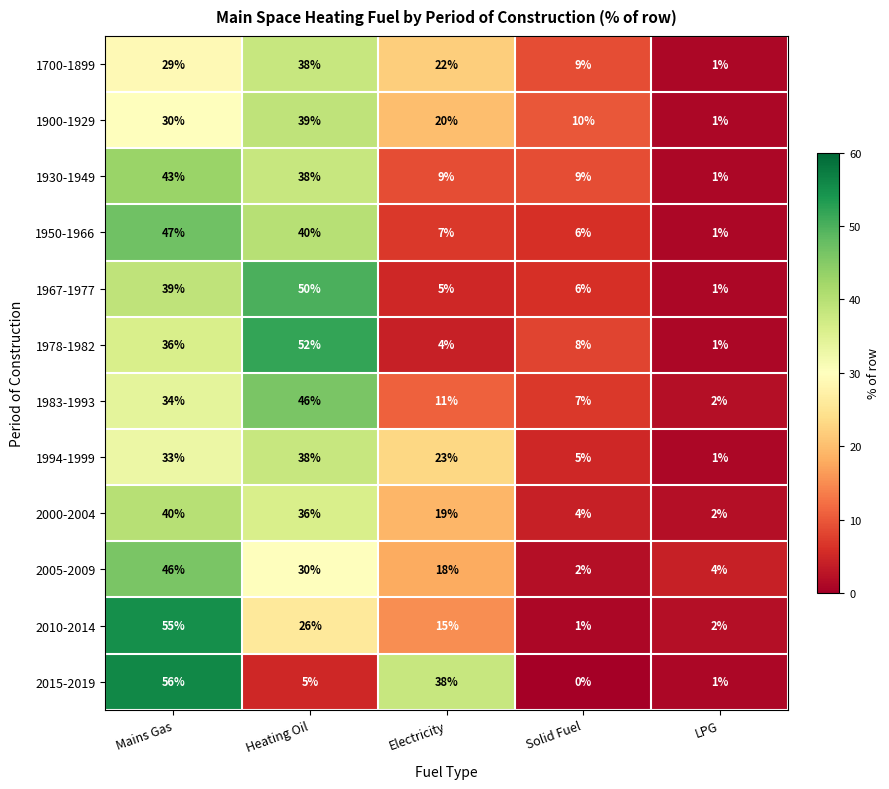

The value of 1967-1977 at Electricity is 5. True or false?

True